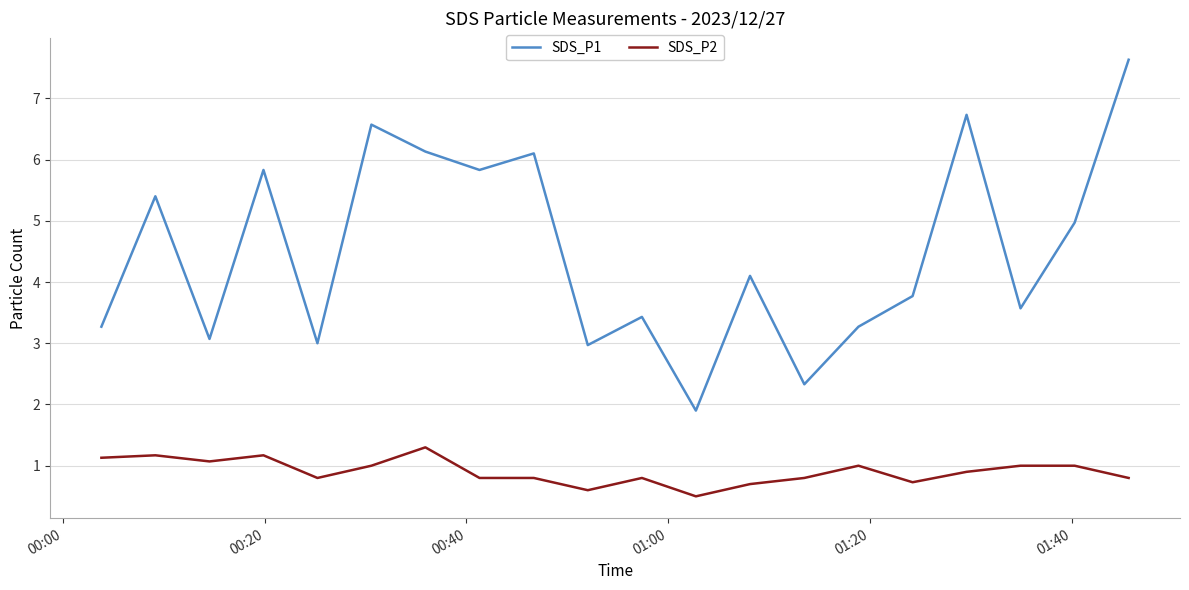

Which series has the widest spread of values?

SDS_P1